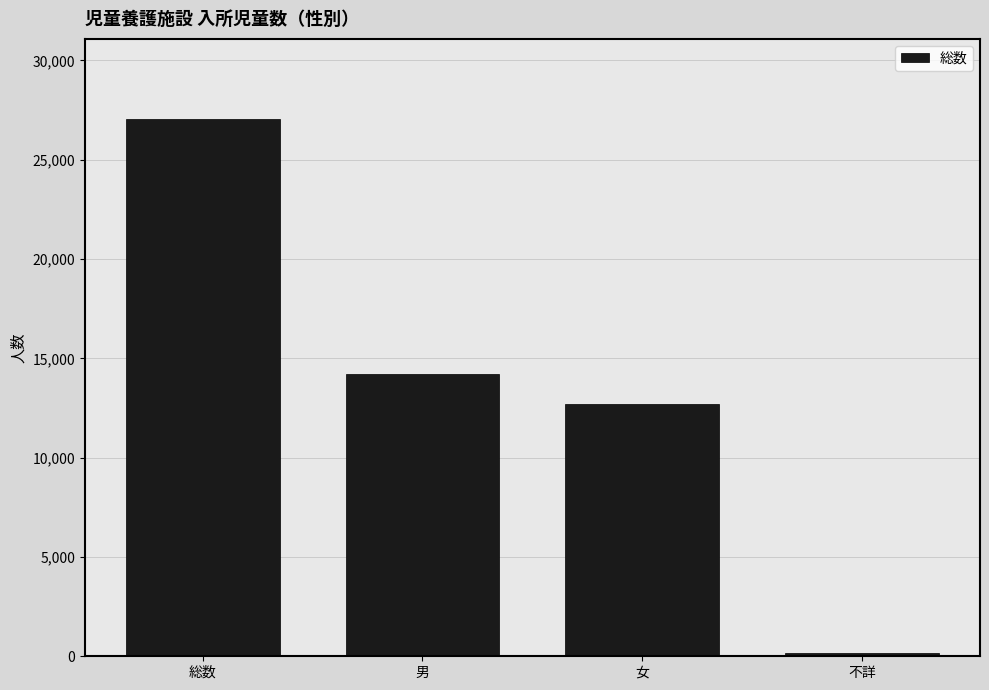

Reading right to left, transcribe all the data shown in this chart.

不詳=162	女=12679	男=14185	総数=27026